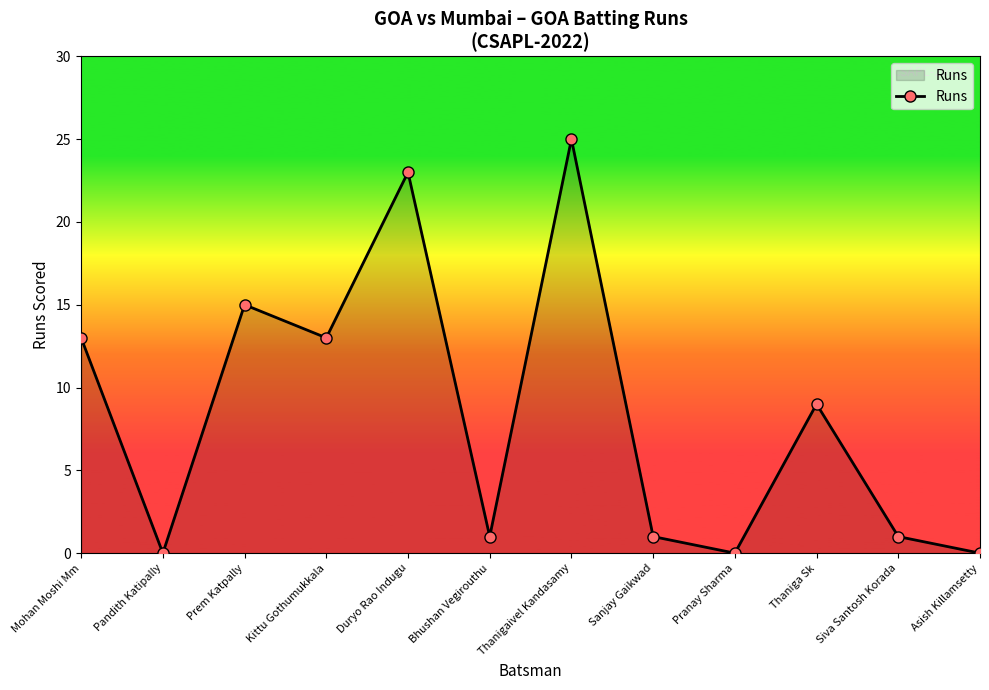

How many interior local valleys (lower than both neighbors) does the data have?

4